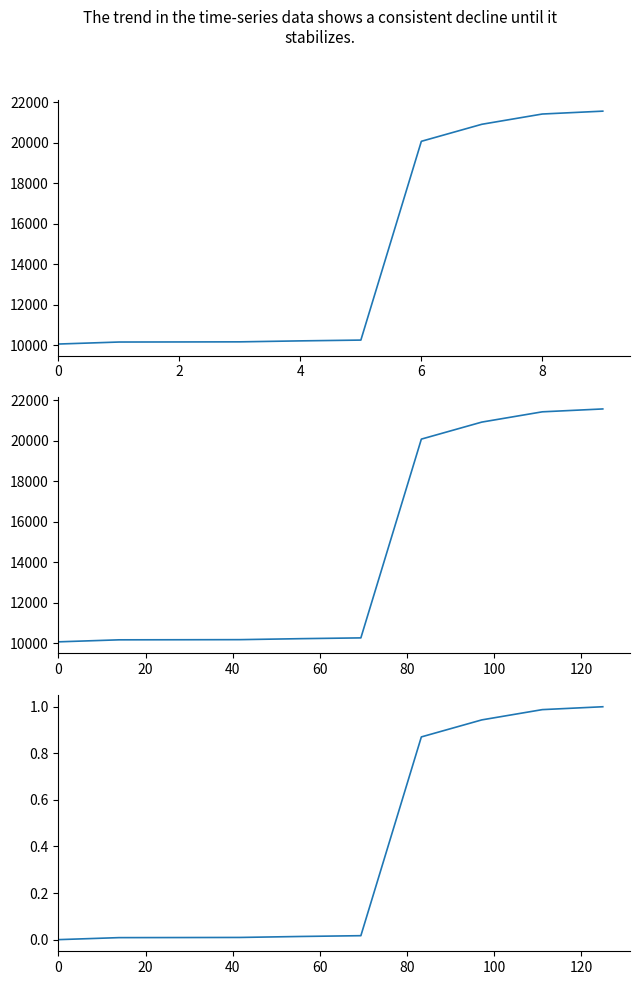

Count the number of categories in the chart.

10